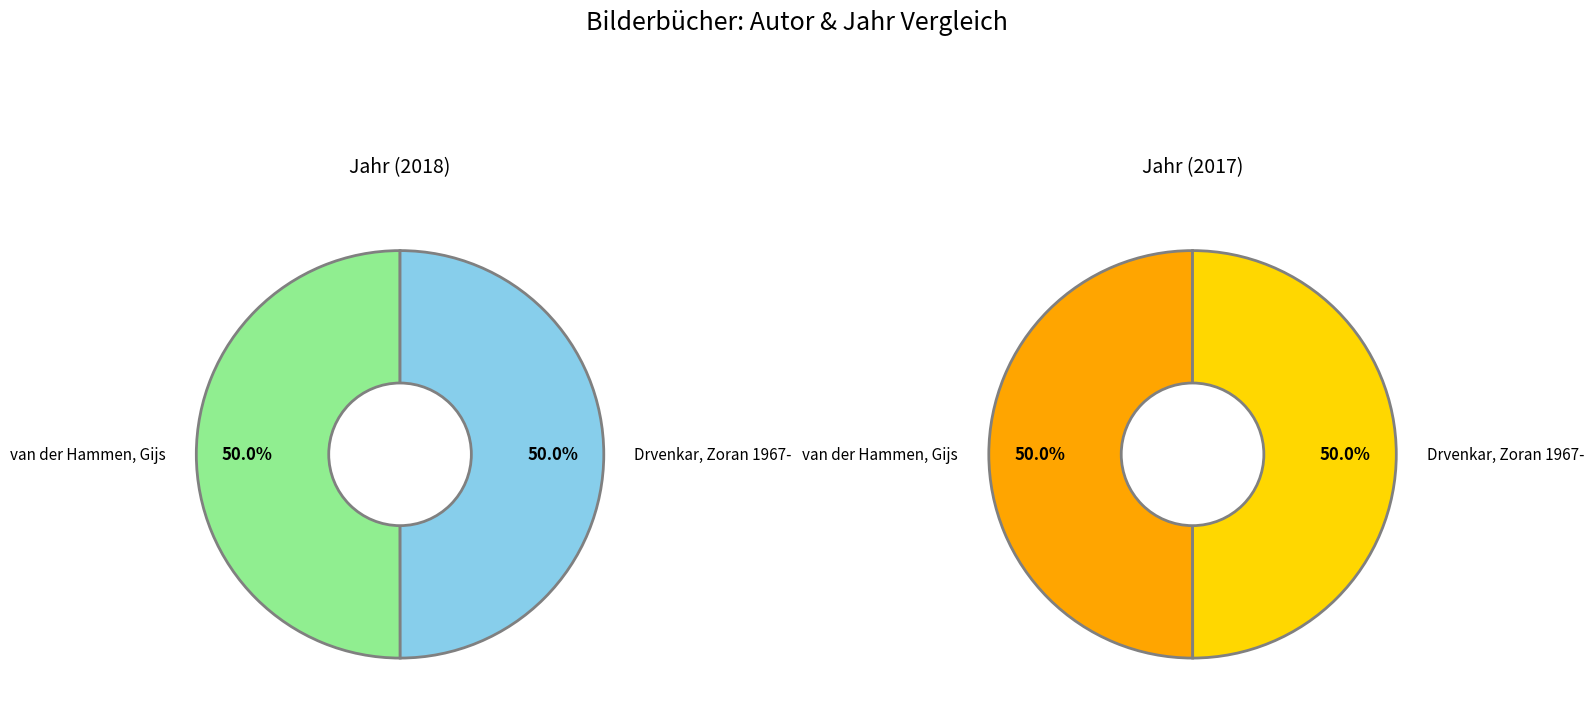

How many slices are in this pie chart?

2